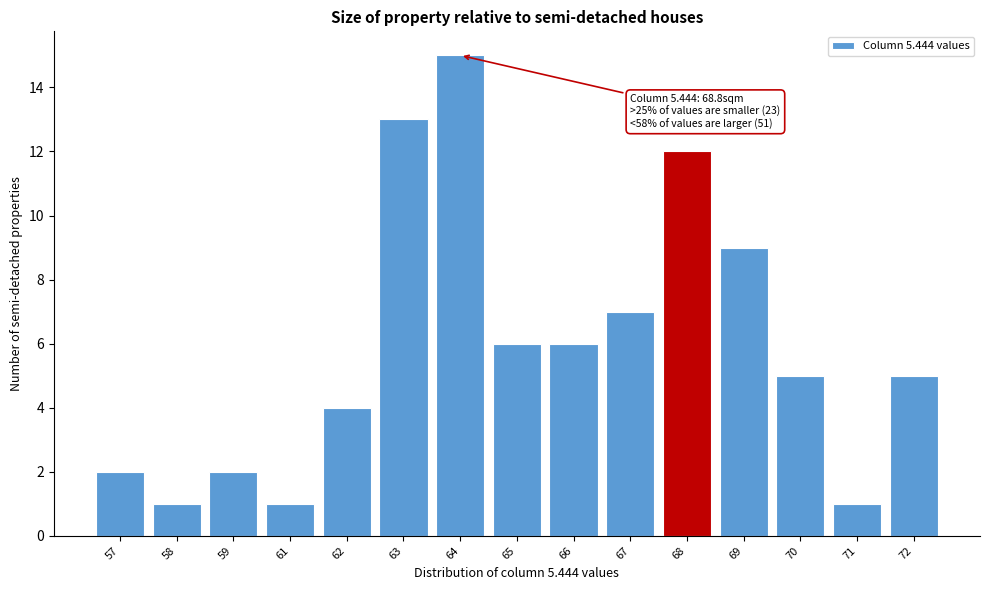

Reading left to right, extract all data points from this chart.

57=2	58=1	59=2	61=1	62=4	63=13	64=15	65=6	66=6	67=7	68=12	69=9	70=5	71=1	72=5